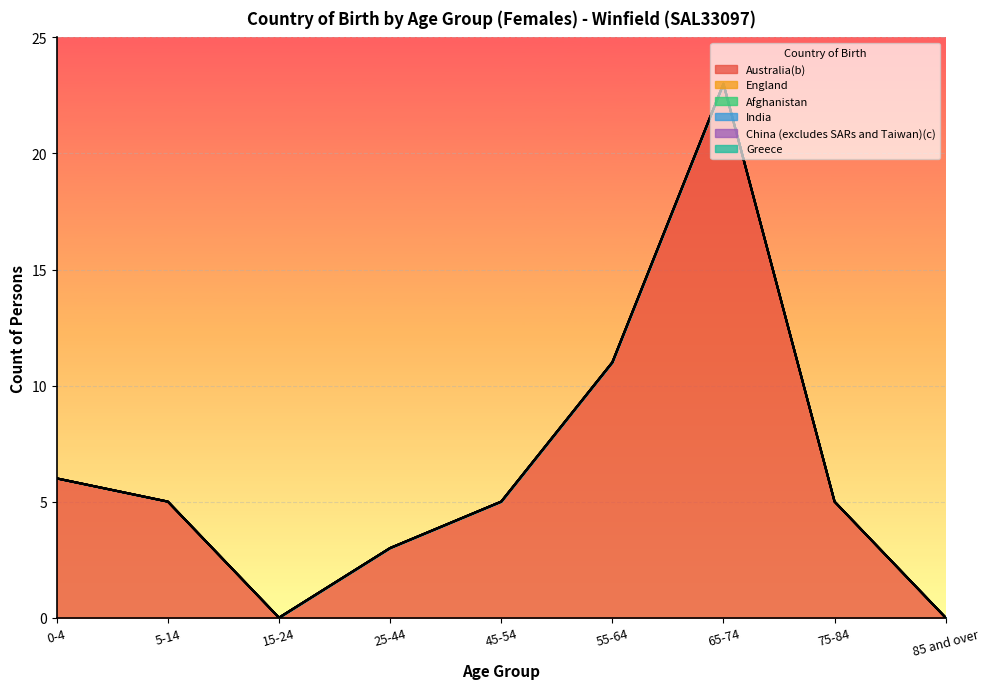

Does the chart display data point markers on the line(s)?

No